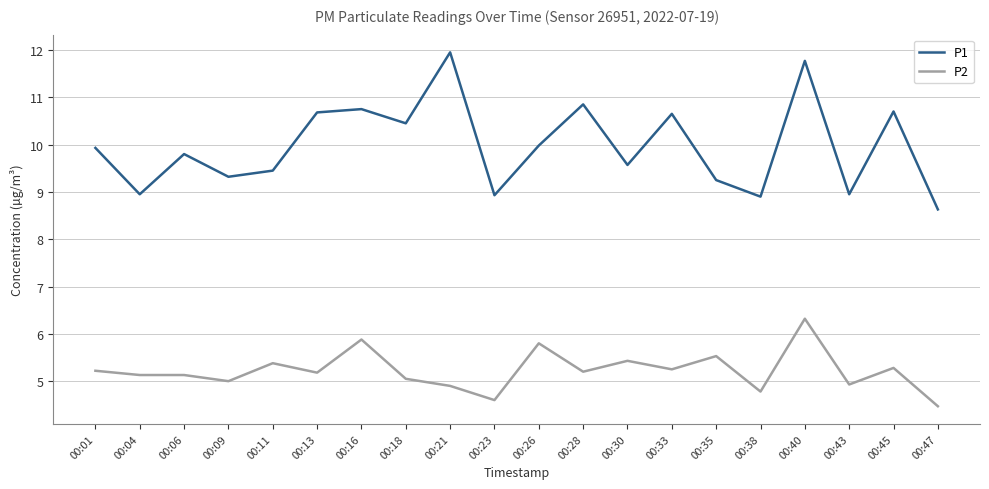

Is it true that P2 equals 4.8 at 00:38?

True